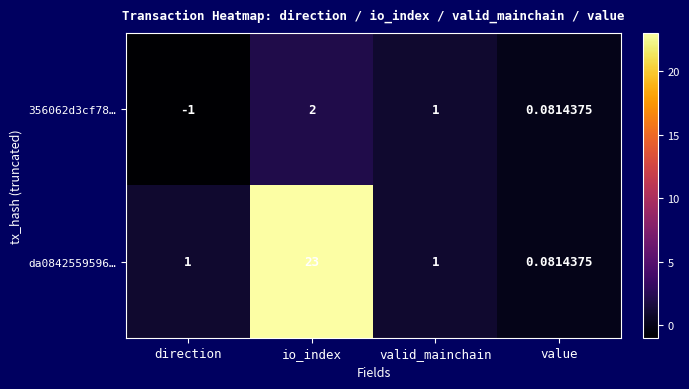

How many series are shown in this chart?

2